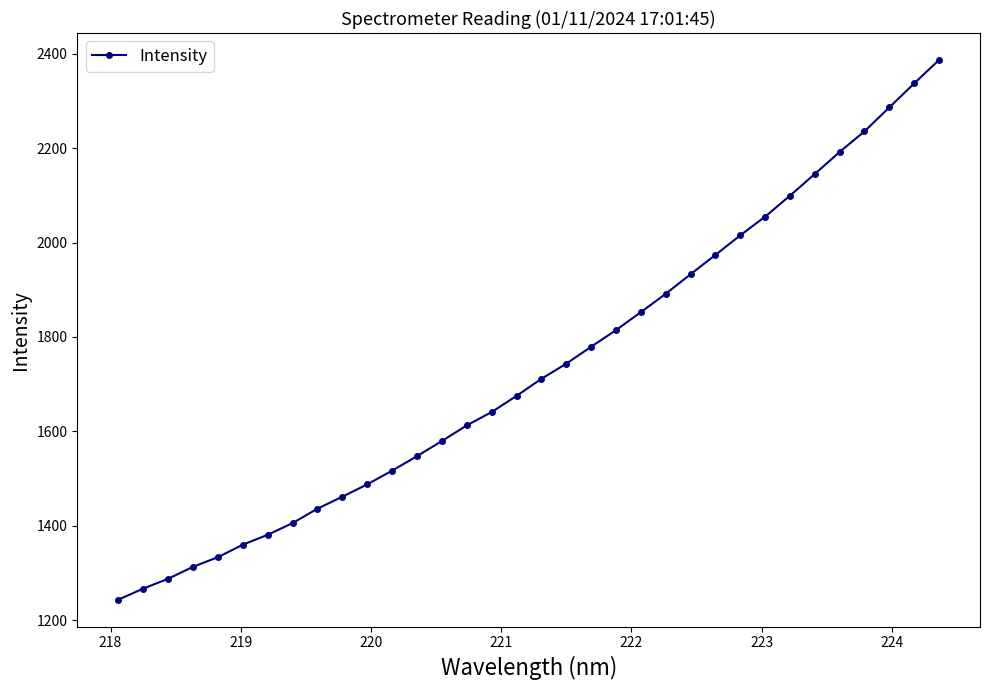

What is the average value?

1735.3